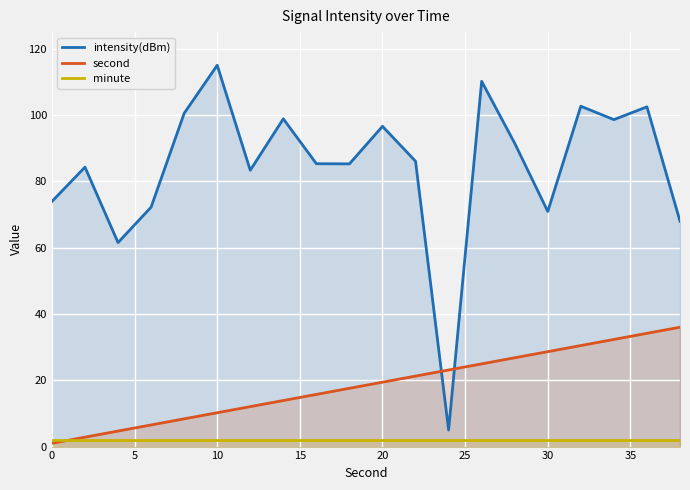

How many data points in second are less than 19?

10